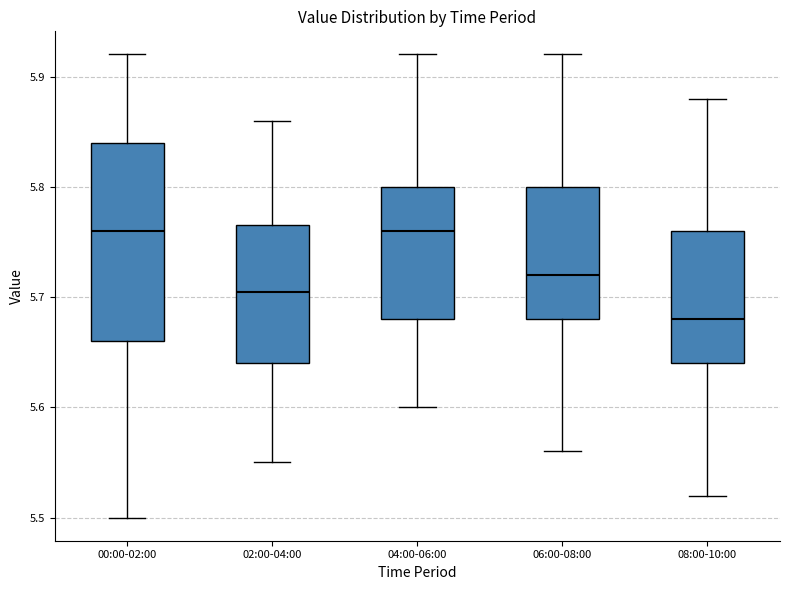

Reading left to right, read every box against the y-axis: the position of its median line, the range the box covers, and the ends of its whiskers. The values are not printed on the chart, so give them approximately, as read against the axis.

00:00-02:00: median 5.76, box 5.66 to 5.84, whiskers 5.50 to 5.92
02:00-04:00: median 5.71, box 5.64 to 5.77, whiskers 5.55 to 5.86
04:00-06:00: median 5.76, box 5.68 to 5.80, whiskers 5.60 to 5.92
06:00-08:00: median 5.72, box 5.68 to 5.80, whiskers 5.56 to 5.92
08:00-10:00: median 5.68, box 5.64 to 5.76, whiskers 5.52 to 5.88